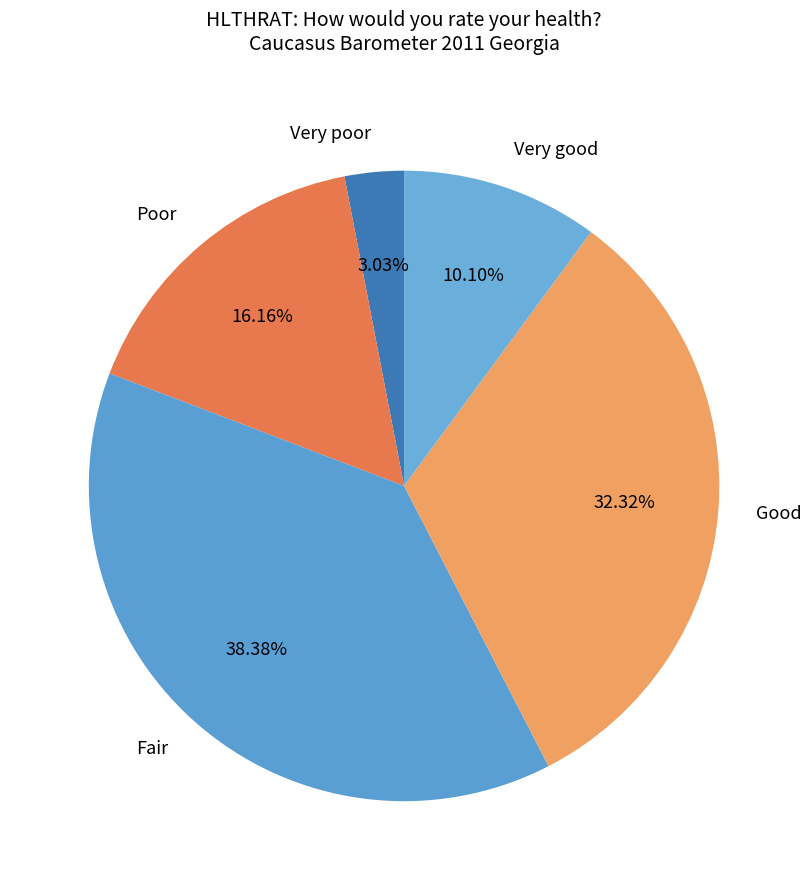

To the nearest percent, what is the average slice percentage?

20%